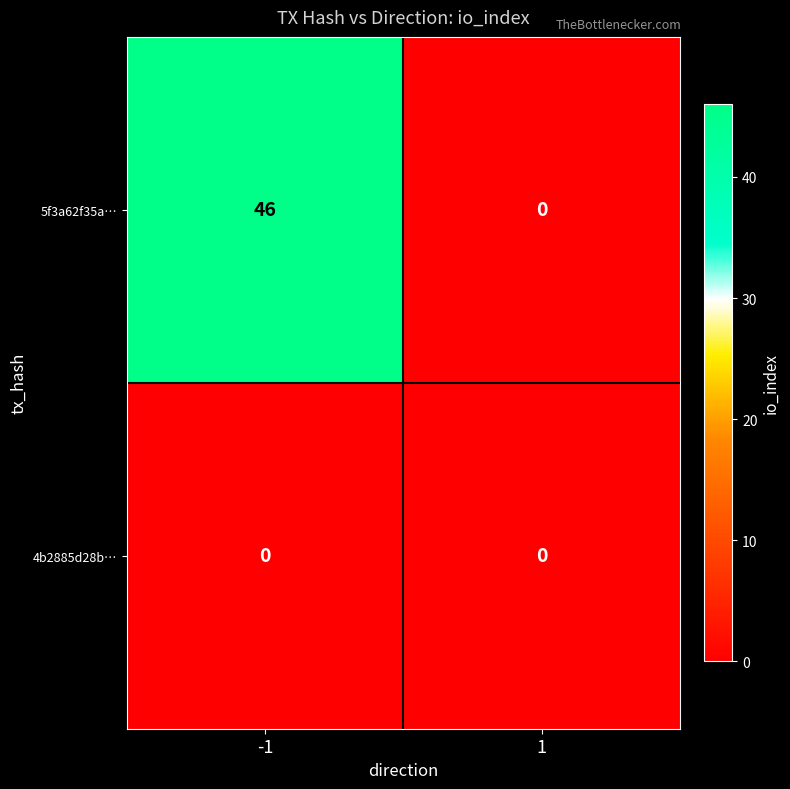

What is the highest value of the 5f3a62f35a… series?

46